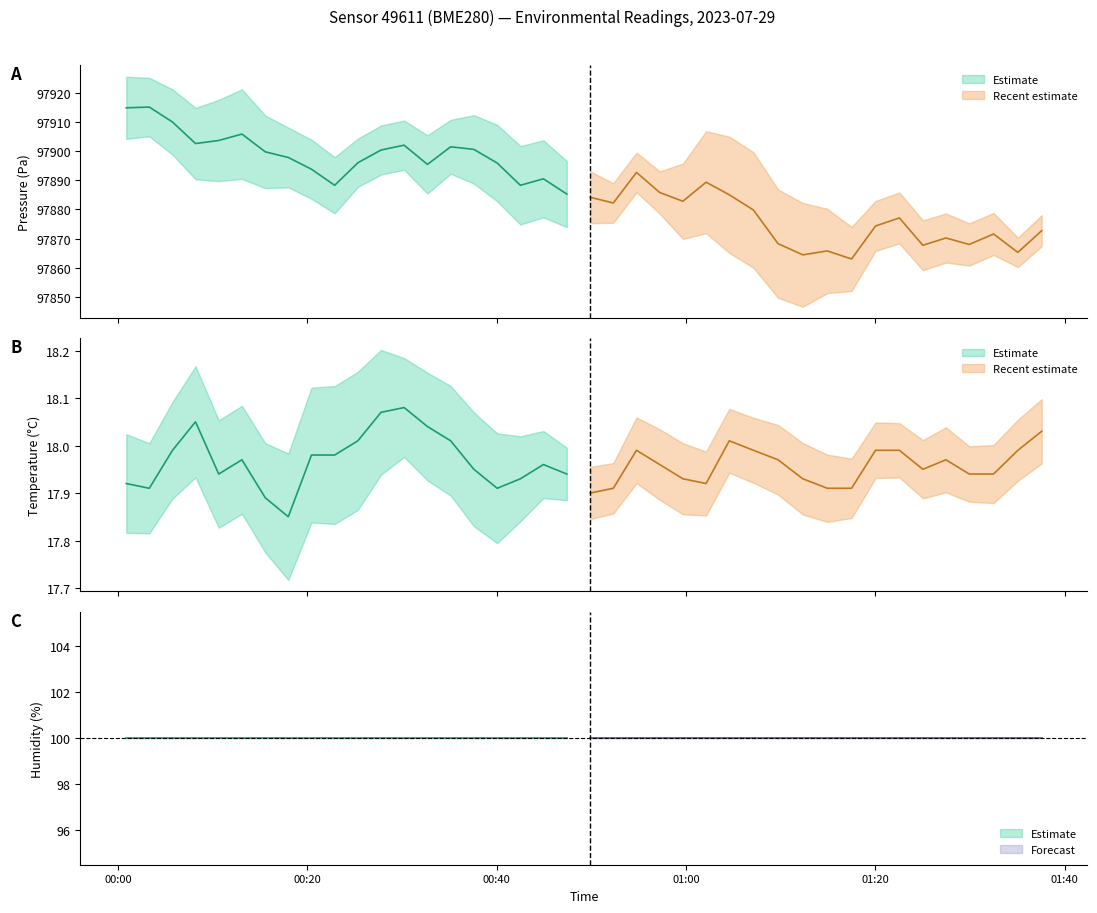

True or false: humidity and pressure intersect in this chart.

False